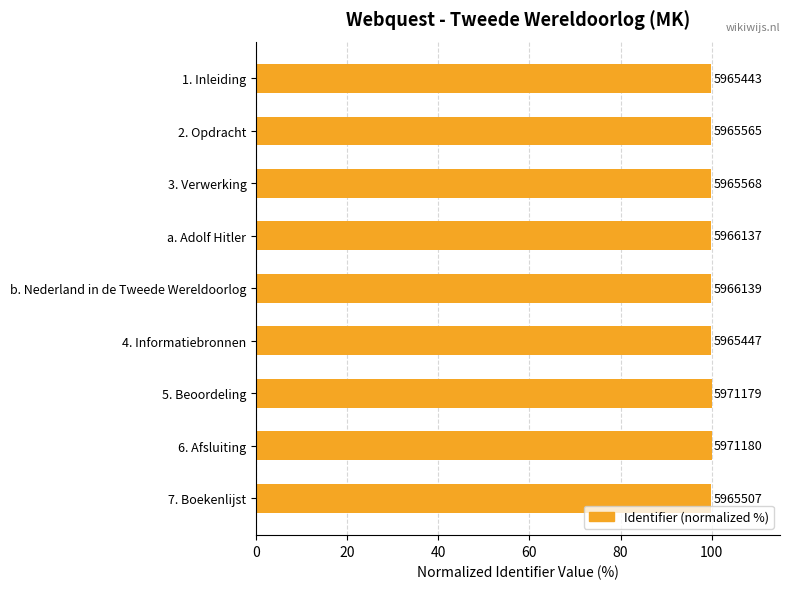

Does the chart contain any negative values?

No